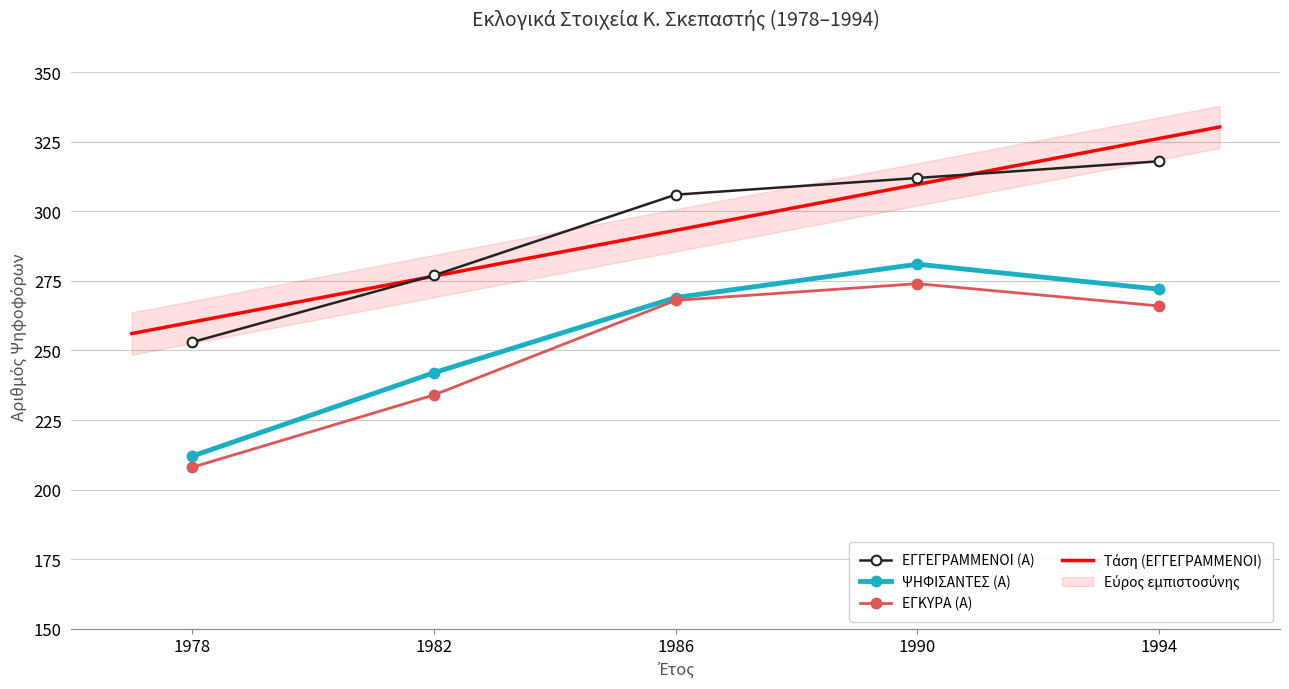

Rank the series by their maximum value, from lowest to highest.

ΕΓΚΥΡΑ (Α), ΨΗΦΙΣΑΝΤΕΣ (Α), ΕΓΓΕΓΡΑΜΜΕΝΟΙ (Α)